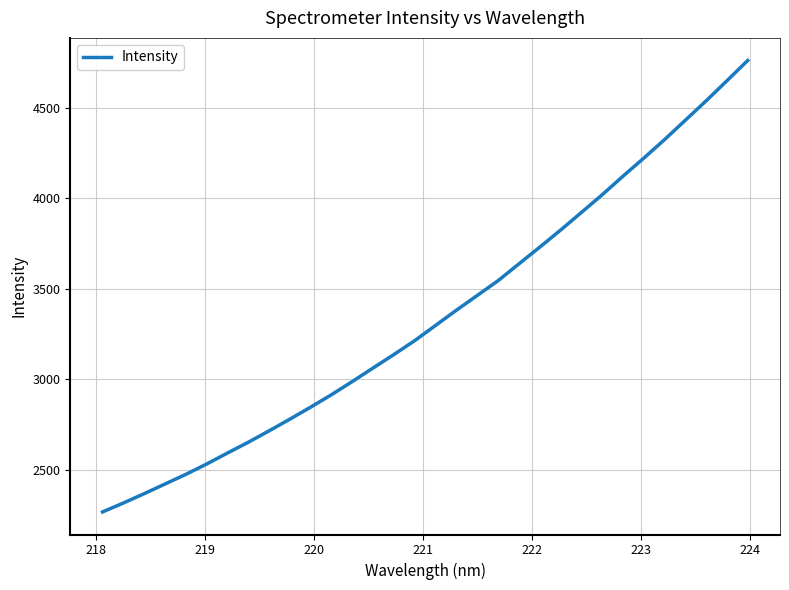

What is the maximum value shown in the chart?

4763.2